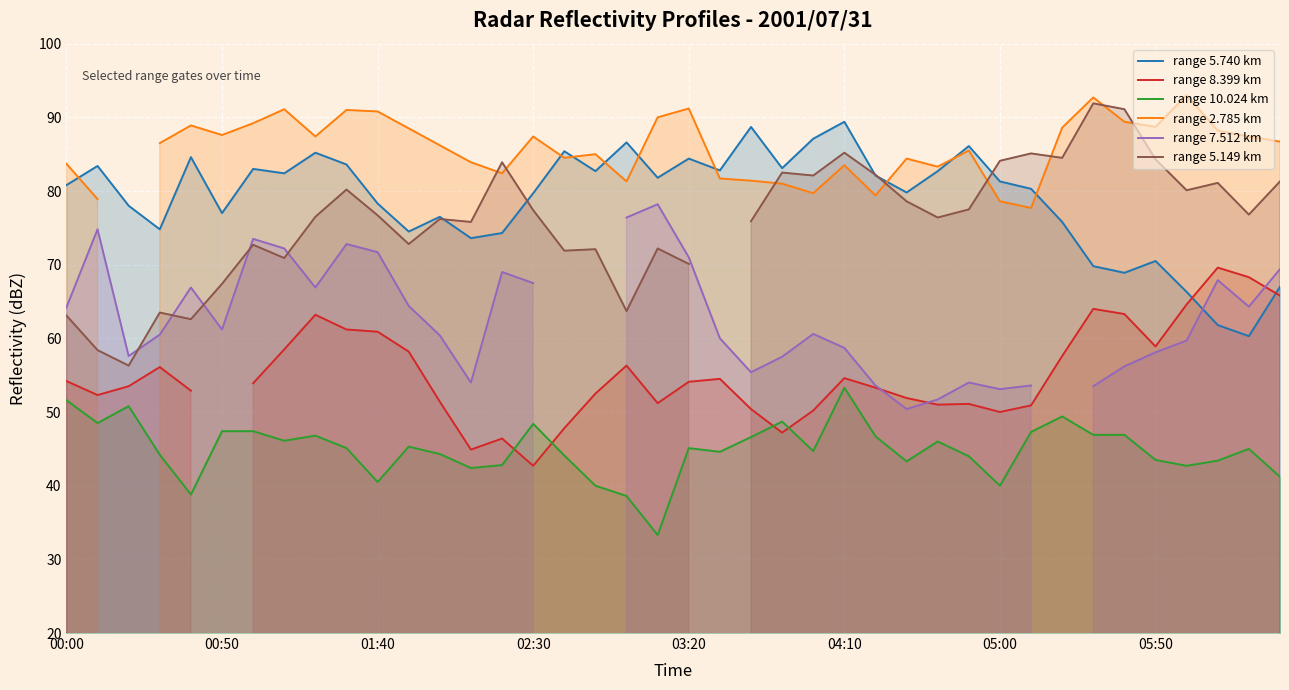

How many values in the range 10.024 km series exceed 45?

20